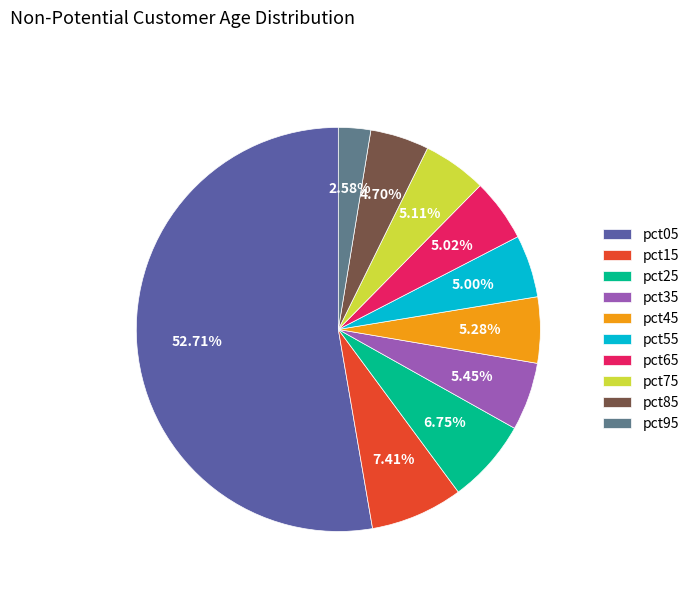

To the nearest percent, what percentage of the pie is pct25?

7%